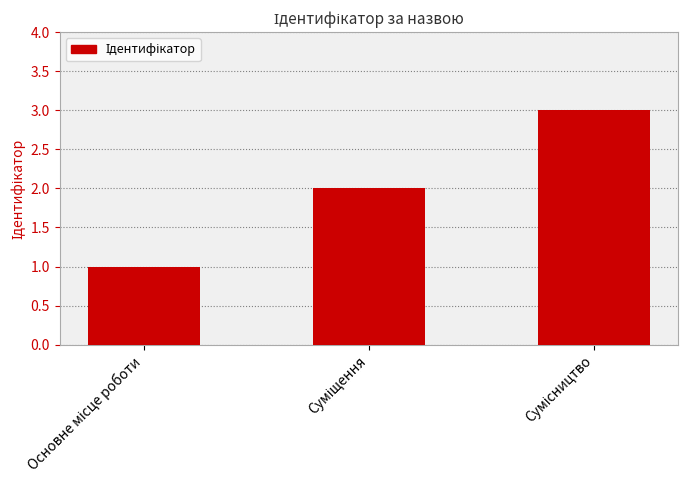

What is the greatest value displayed?

3